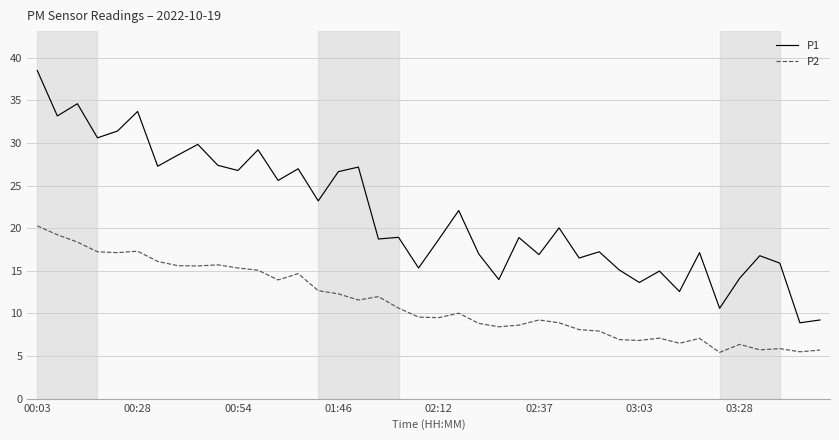

Which series has the largest range (max minus min)?

P1